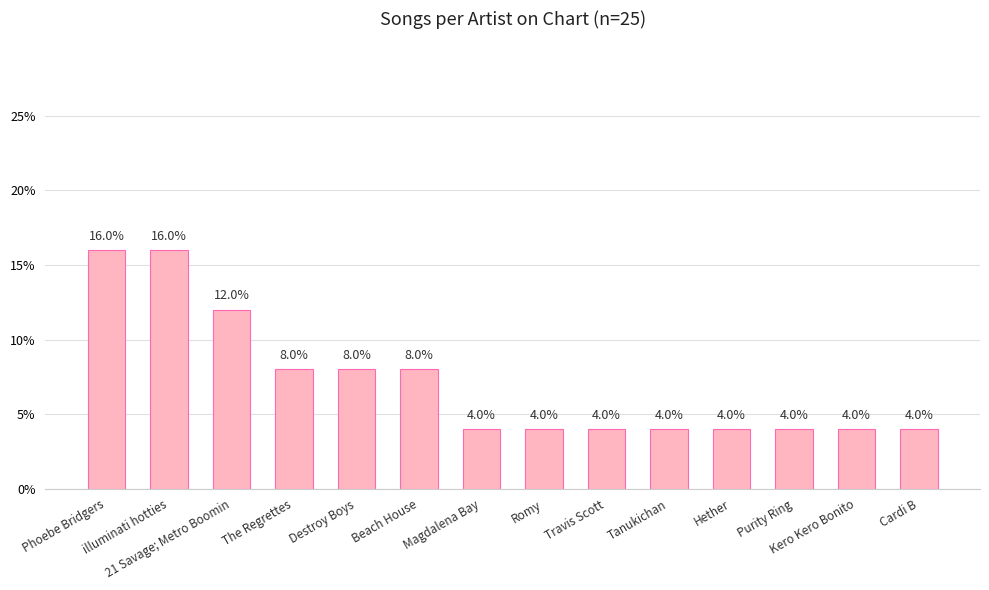

What is the maximum value shown in the chart?

16